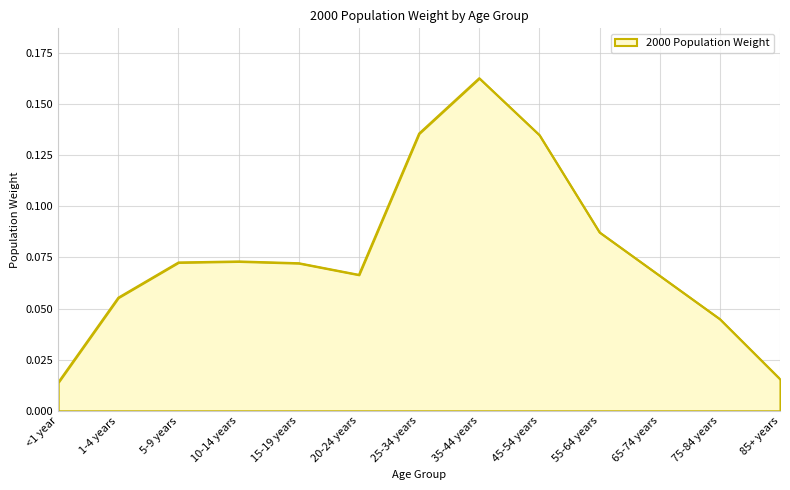

What position from the left is 25-34 years?

7